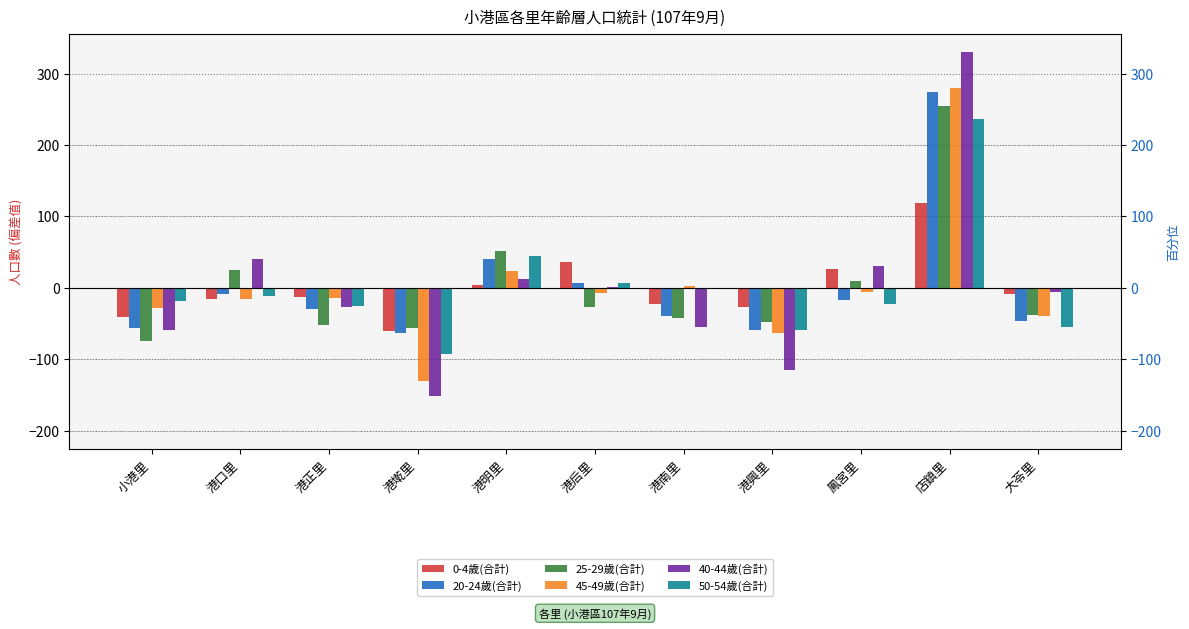

Which series has the largest total across all categories?

40-44歲(合計)